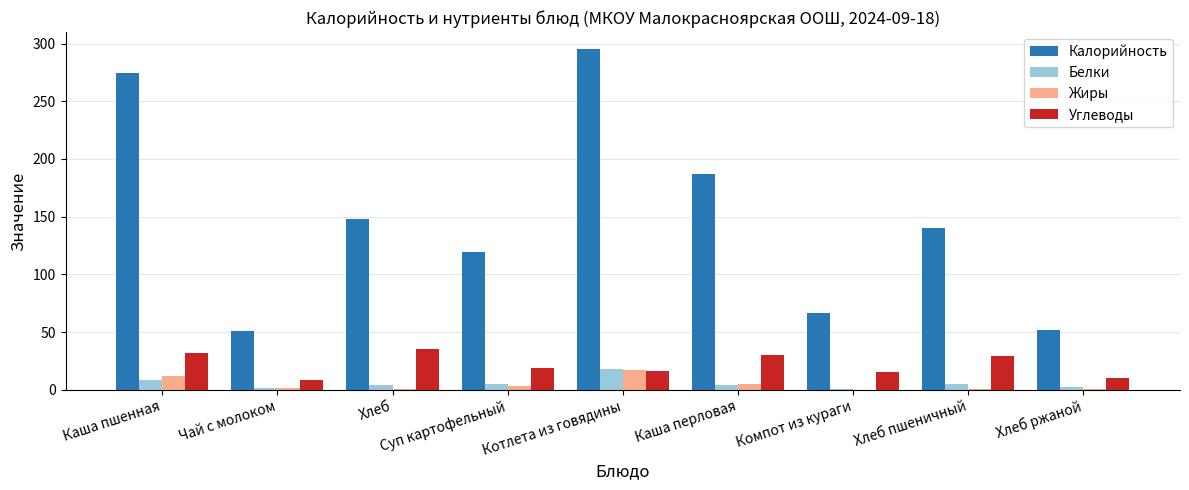

What is the difference between the Углеводы values at Котлета из говядины and Хлеб пшеничный?

13.1